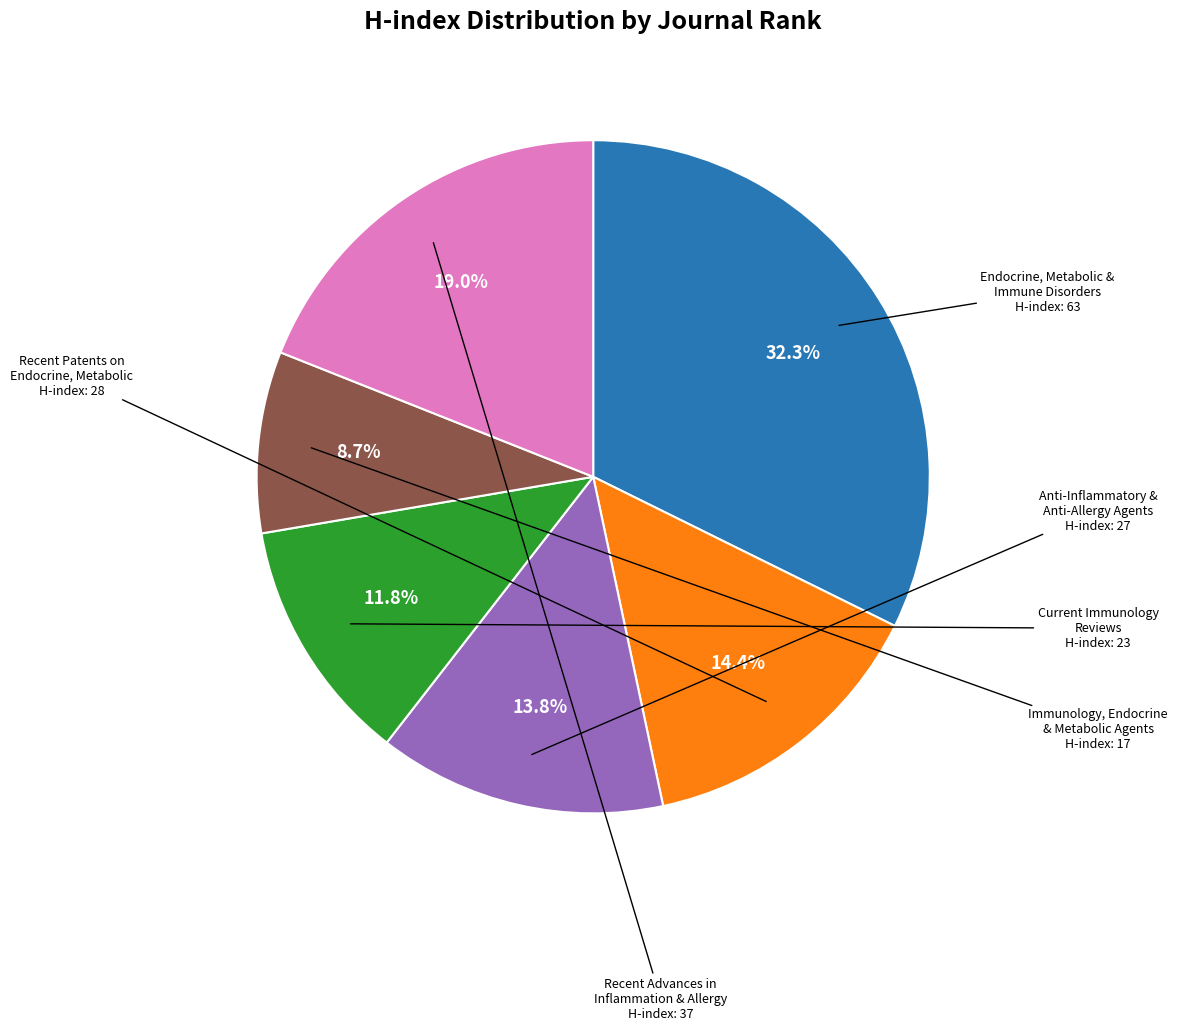

Count the number of slices in the pie.

6